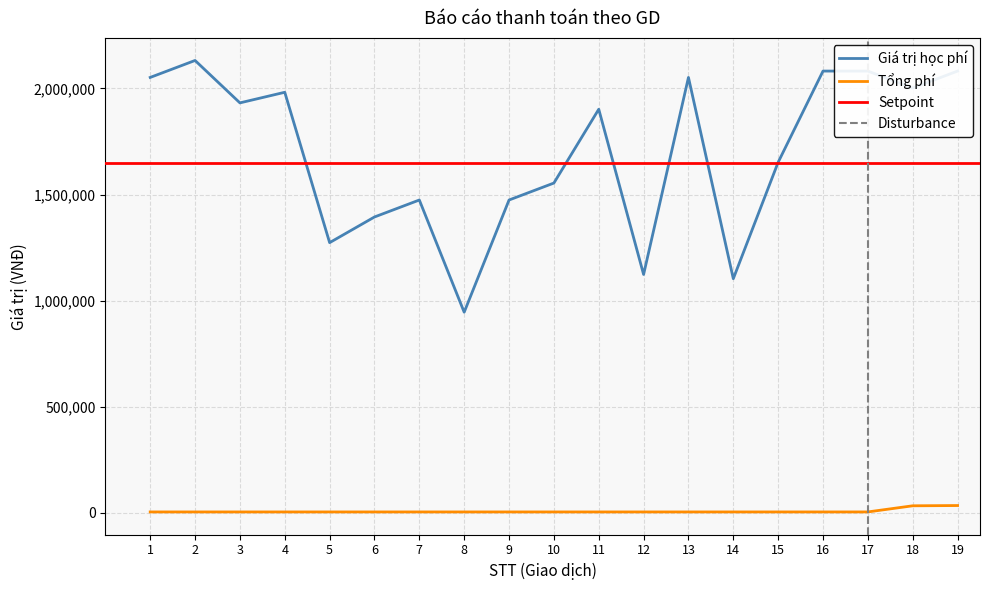

Does the chart display data point markers on the line(s)?

No